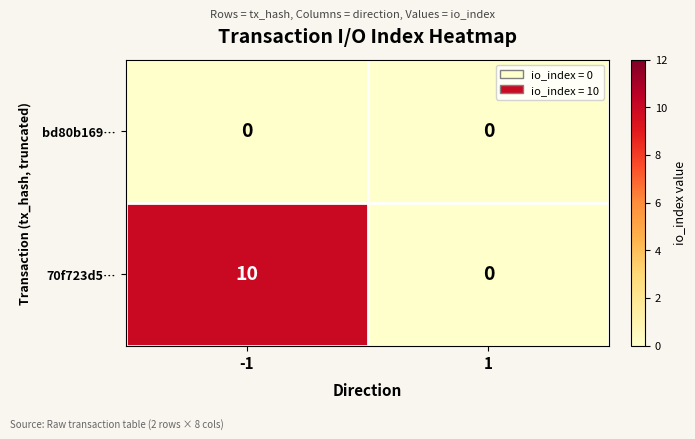

How many series are shown in this chart?

2